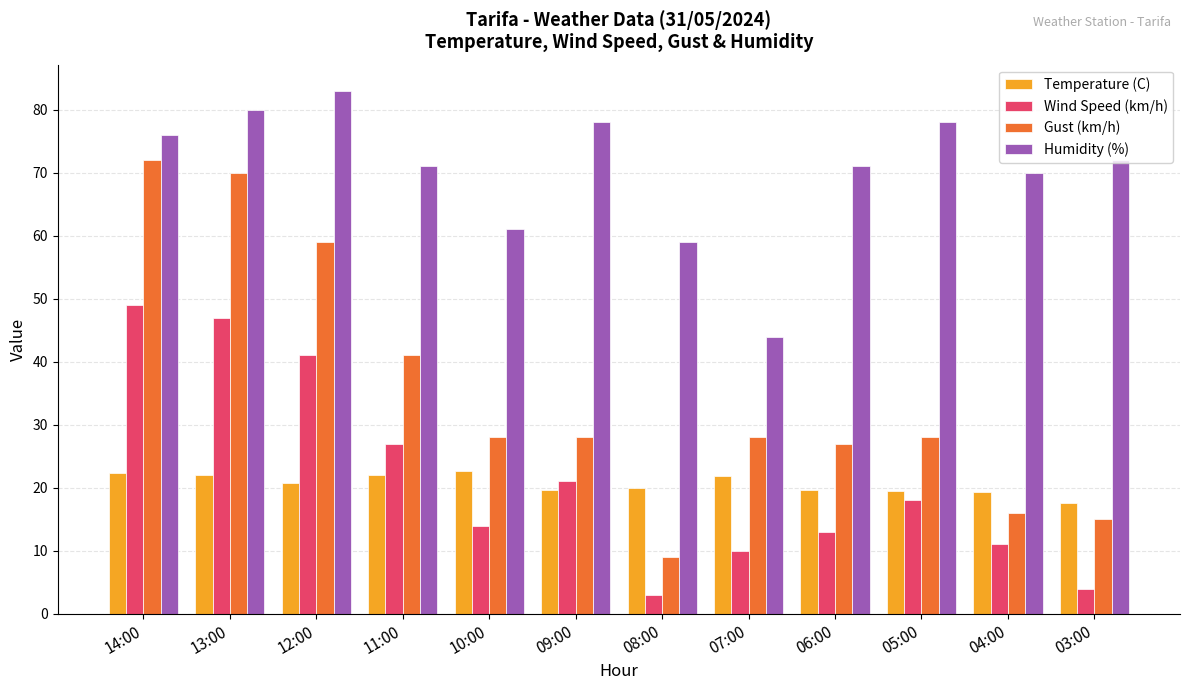

How many distinct data groups are displayed?

4